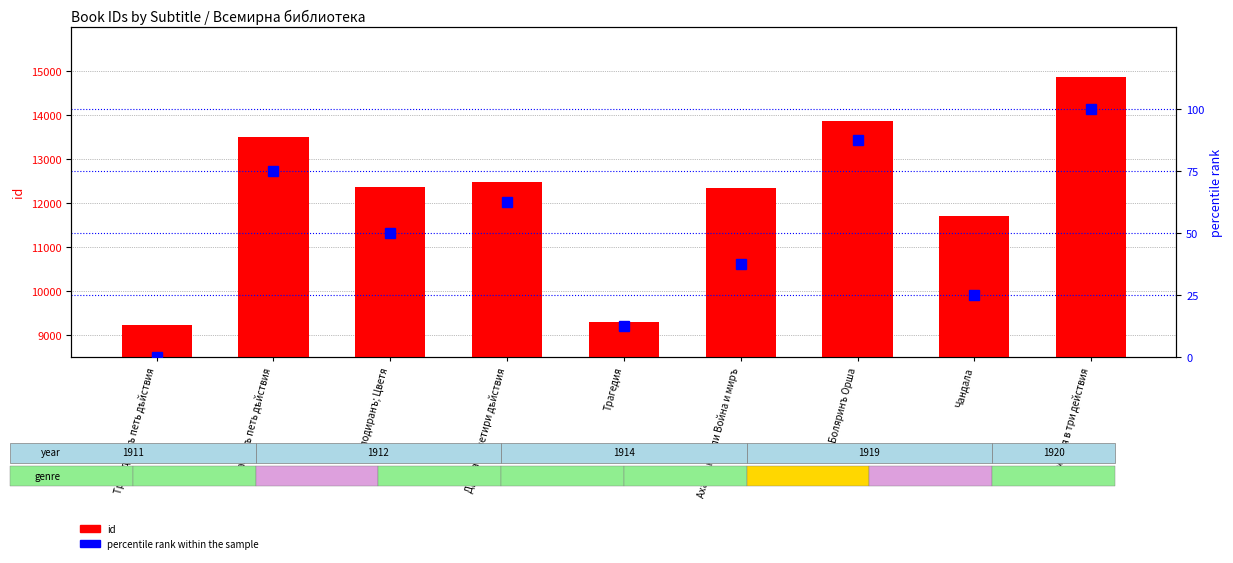

Is the value of percentile rank within the sample at Комедия в три действия greater than the value of id at Трагедия?

No